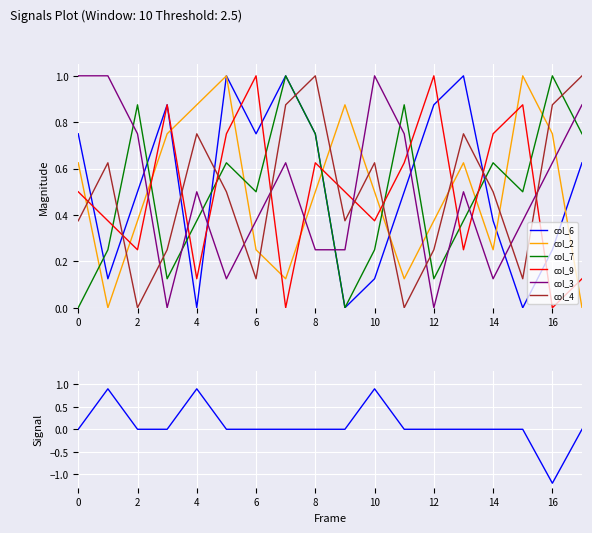

The value of col_7 at 3 is 0.7. True or false?

False